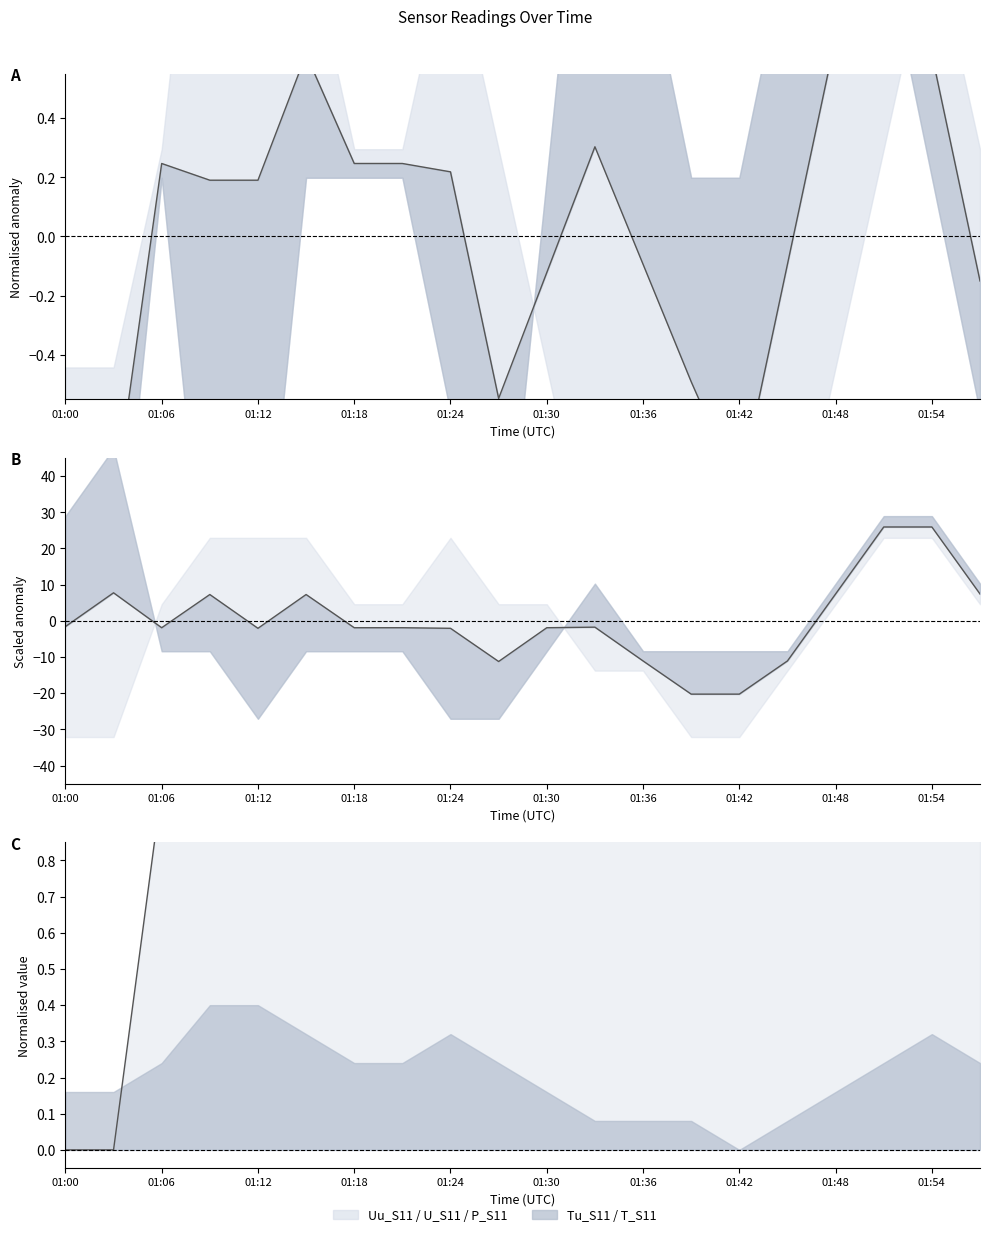

What is the difference between the P_S11 line values at 18 and 15?

0.1